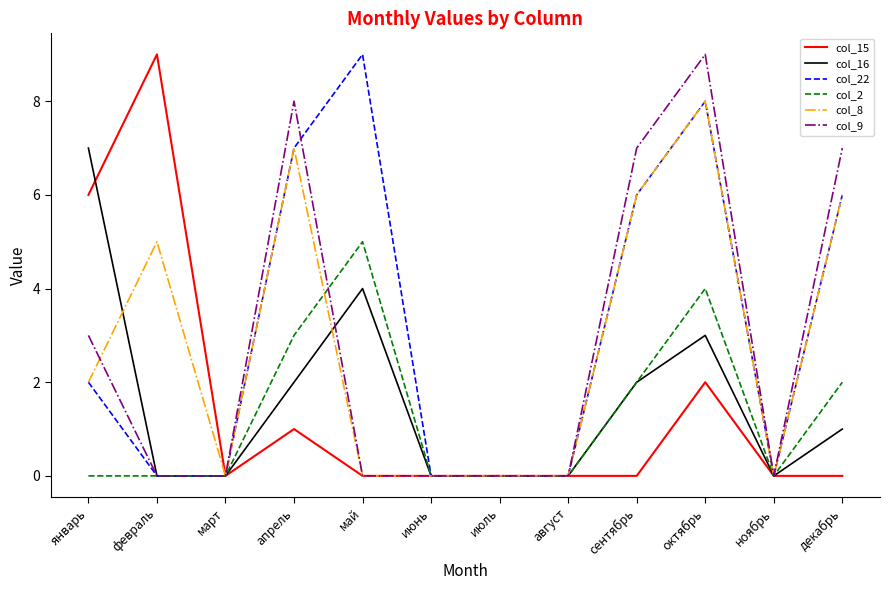

At which category is the sum across all series the highest?

октябрь